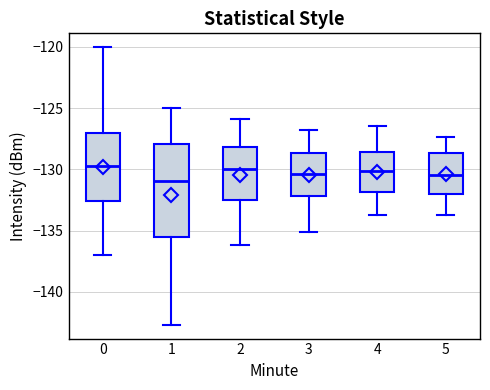

Where does the upper whisker of the box at x = 0 end on the y-axis? The values are not printed on the chart, so give them approximately, as read against the axis.

-120.0